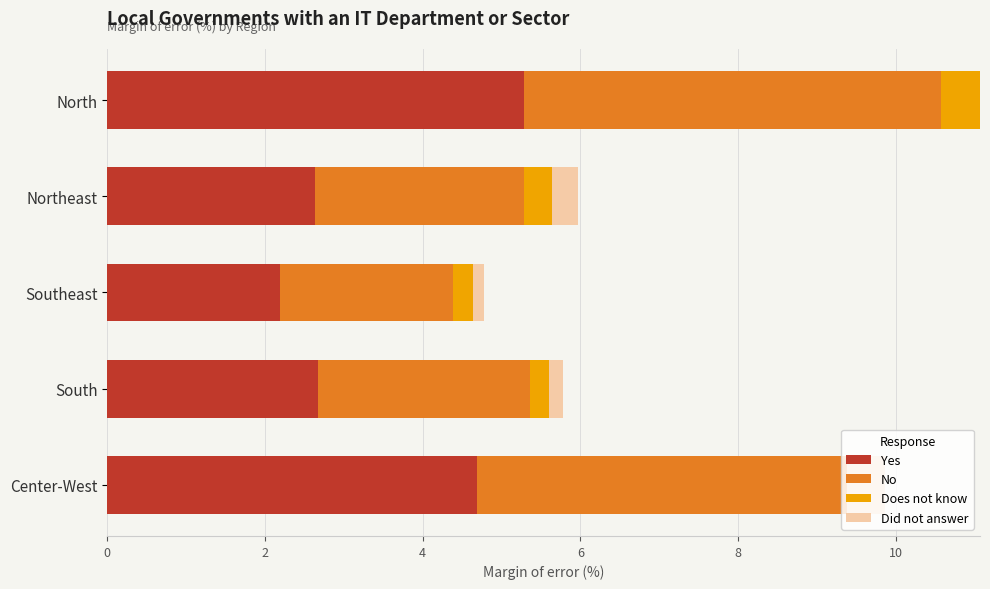

The Yes series shows 2.2 at Southeast. True or false?

True